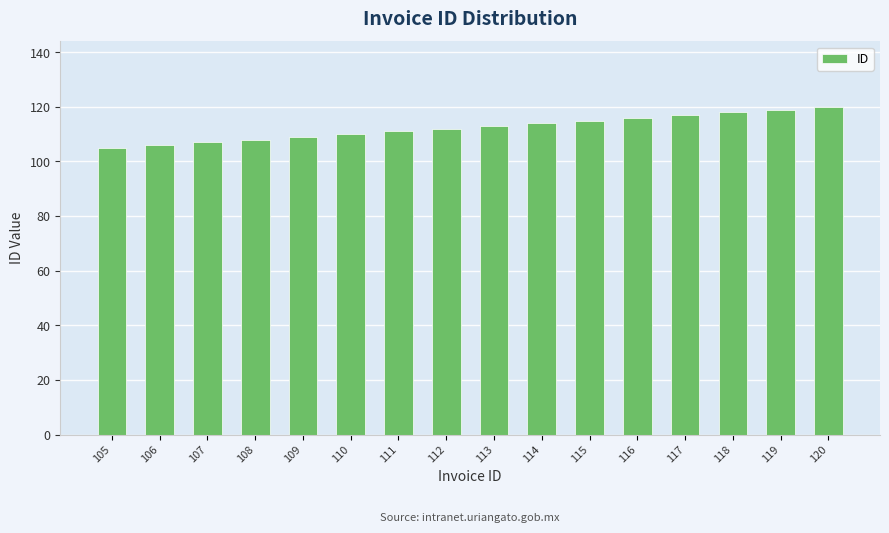

Reading left to right, list all the values displayed in this chart.

105	106	107	108	109	110	111	112	113	114	115	116	117	118	119	120